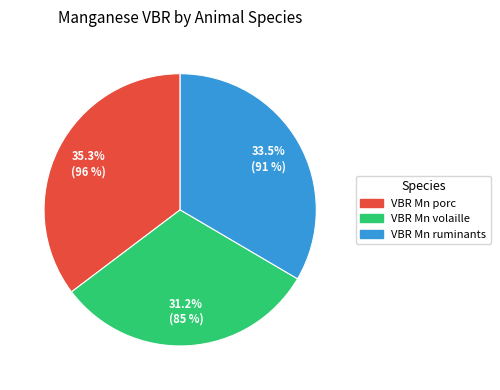

What percentage is the VBR Mn porc slice, to the nearest percent?

35%